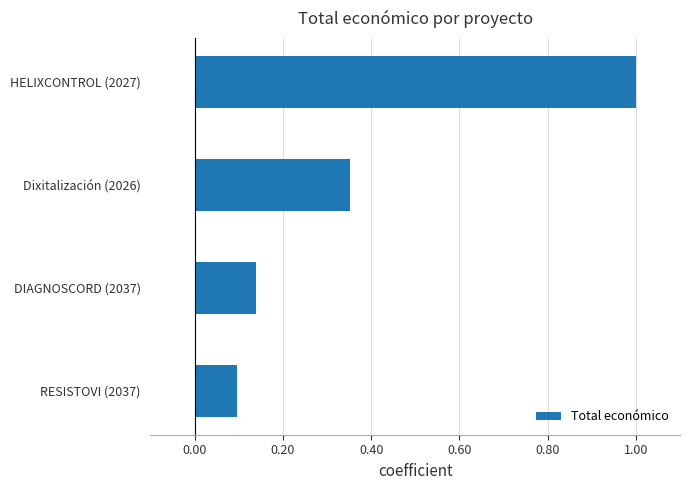

At which category does the chart reach its minimum across all series?

RESISTOVI (2037)